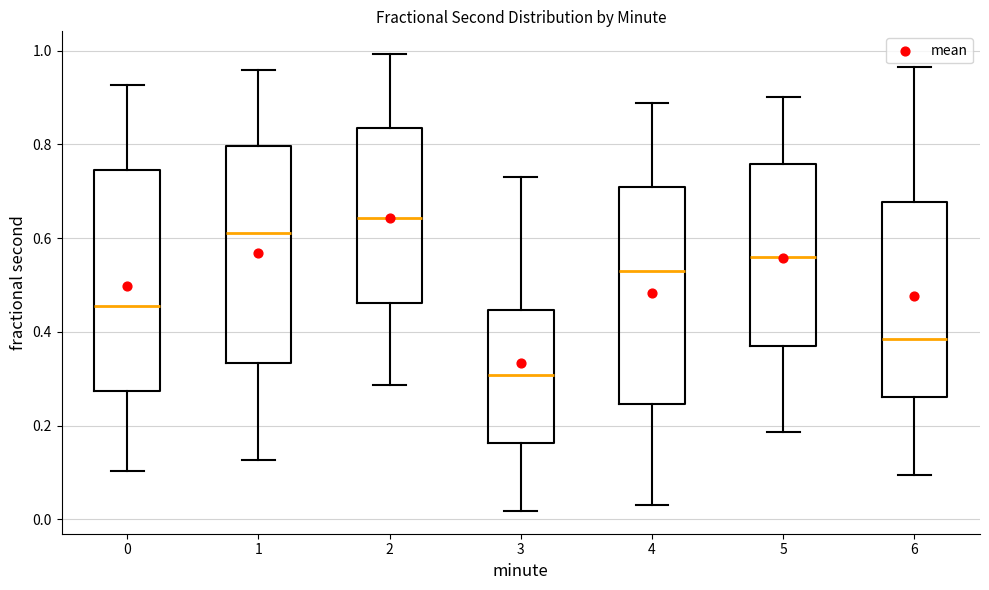

Where is the lower edge of the box at x = 0 on the y-axis? The values are not printed on the chart, so give them approximately, as read against the axis.

0.28